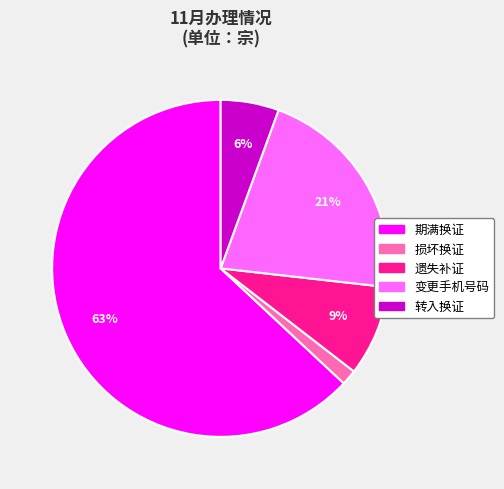

How many slices are in this pie chart?

5